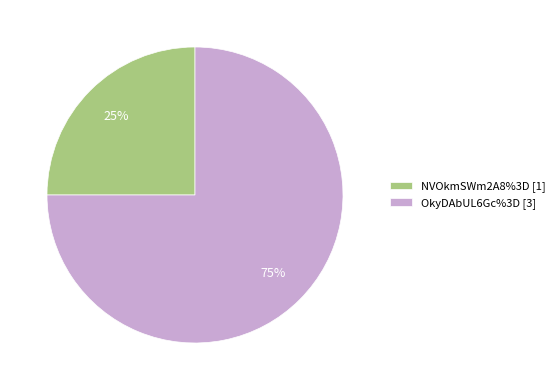

Count the number of slices in the pie.

2